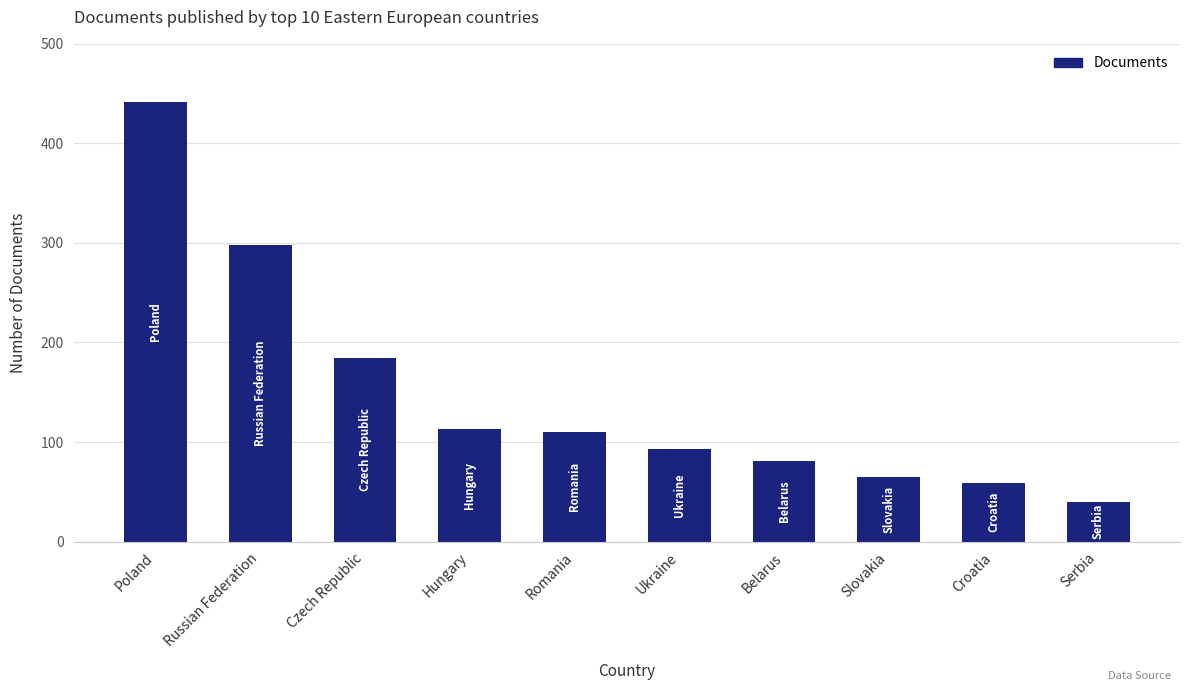

What is the smallest value displayed?

40